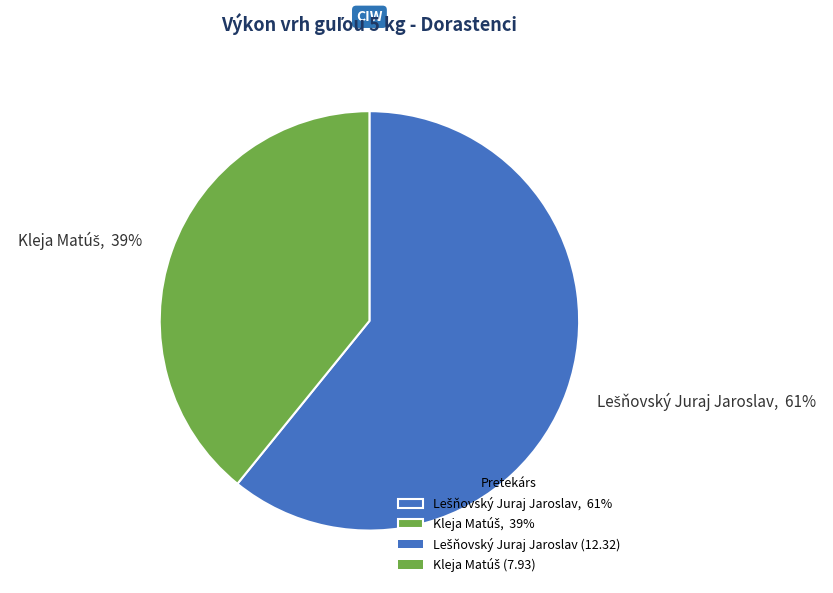

To the nearest percent, what is the difference between the largest and smallest slice percentages?

22%